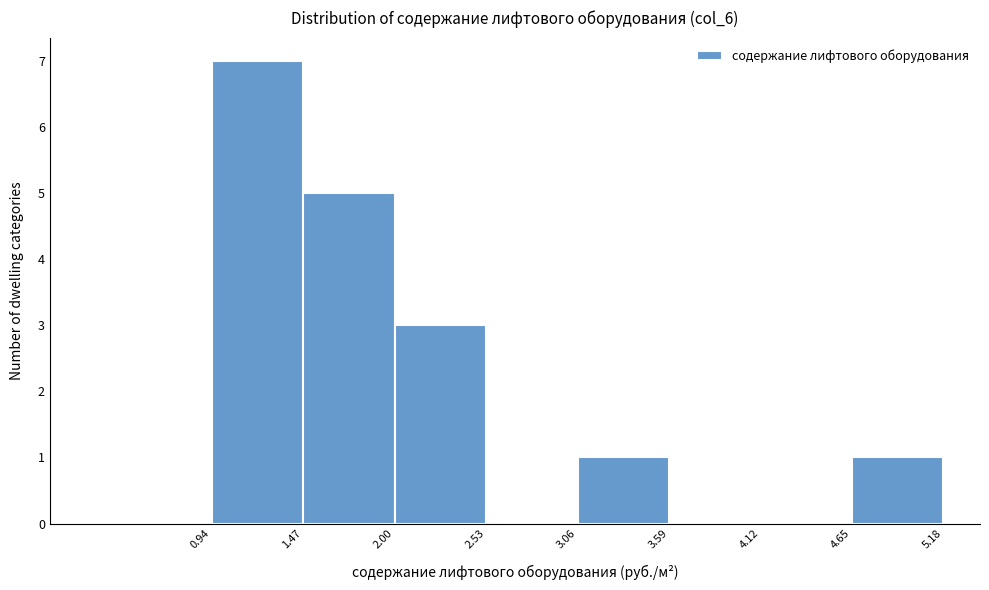

Reading left to right, transcribe this chart: for each bar, give the range it covers on the x-axis and its height. The values are not printed on the chart, so give them approximately, as read against the axis.

0.94 to 1.47: 7
1.47 to 2.00: 5
2.00 to 2.53: 3
2.53 to 3.06: 0
3.06 to 3.59: 1
3.59 to 4.12: 0
4.12 to 4.65: 0
4.65 to 5.18: 1